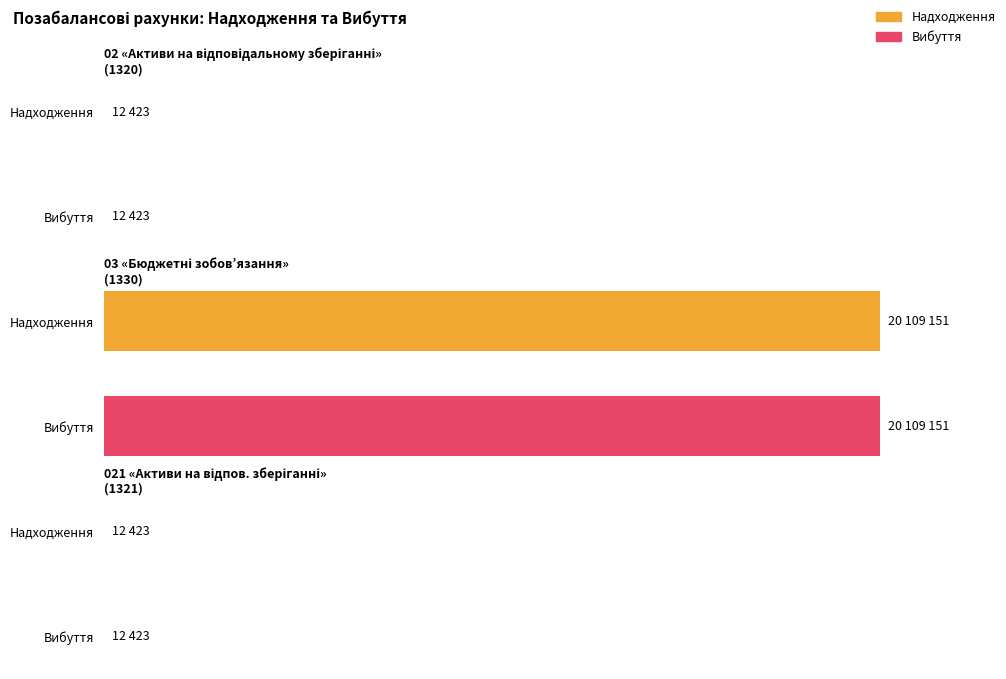

How many distinct data groups are displayed?

2